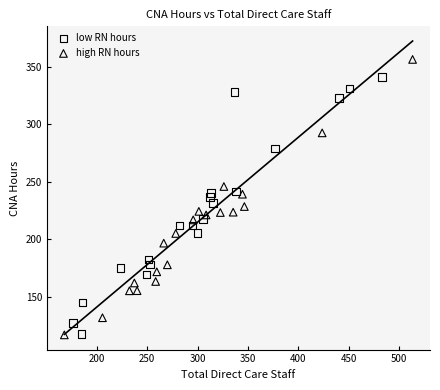

What are all the series names shown in the legend?

low RN hours, high RN hours